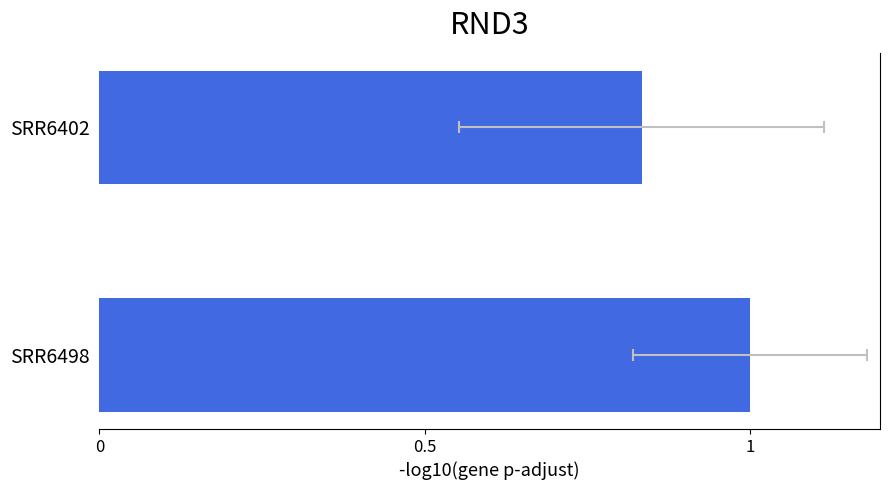

How many values are below 1?

1